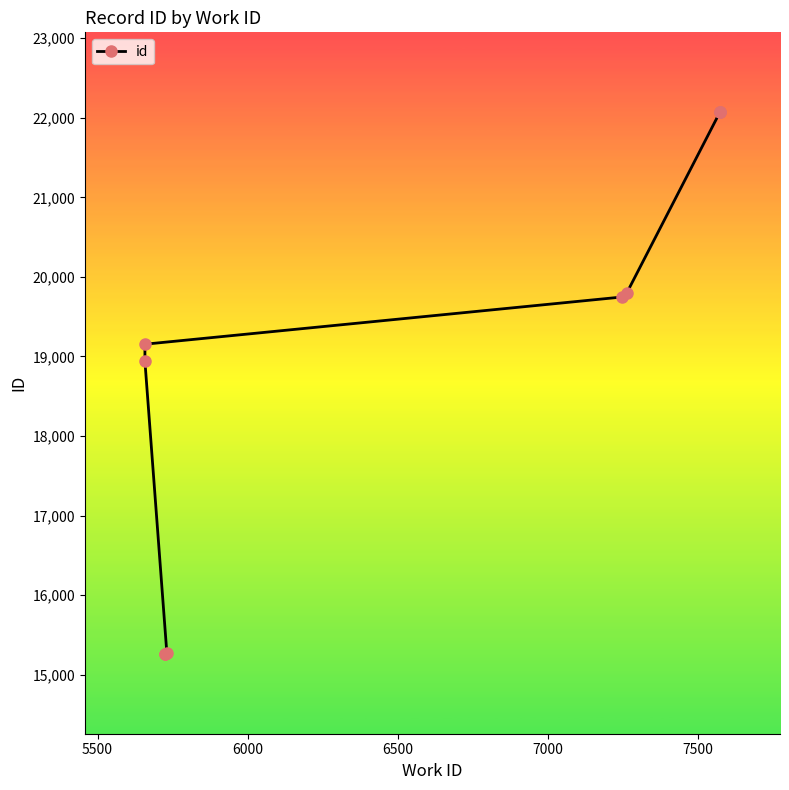

Reading left to right, extract all data points from this chart.

15258	15264	15274	18937	19154	19747	19802	22072	22073	22074